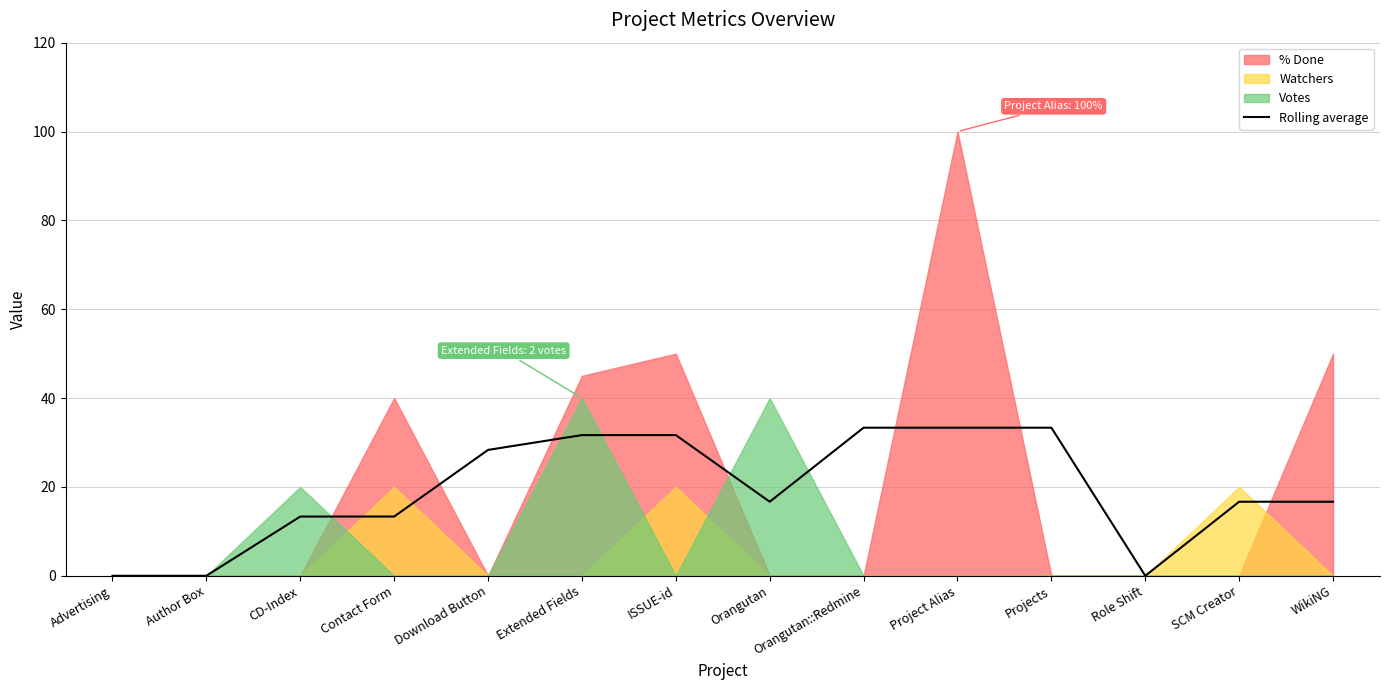

At which category does the data reach its first local valley?

Orangutan